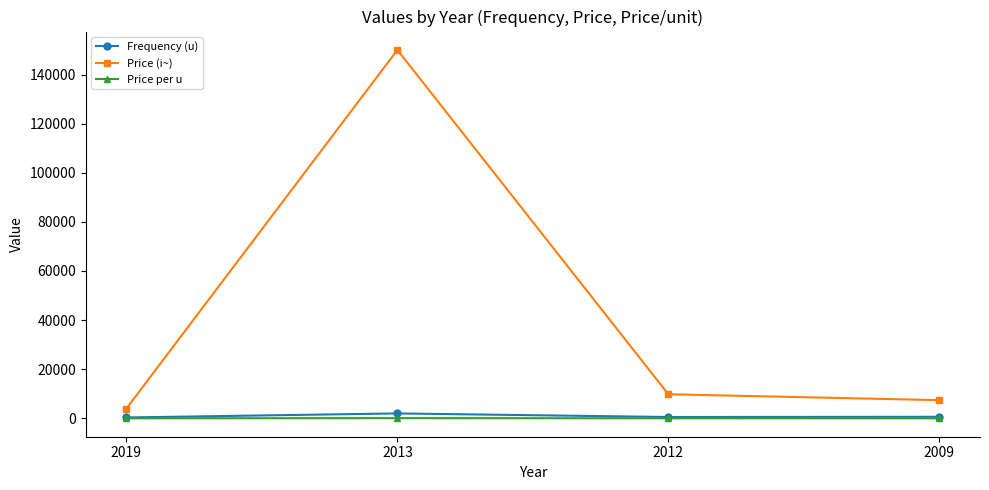

What is the value of the Frequency (u) point at the 3rd from the left?

540.0